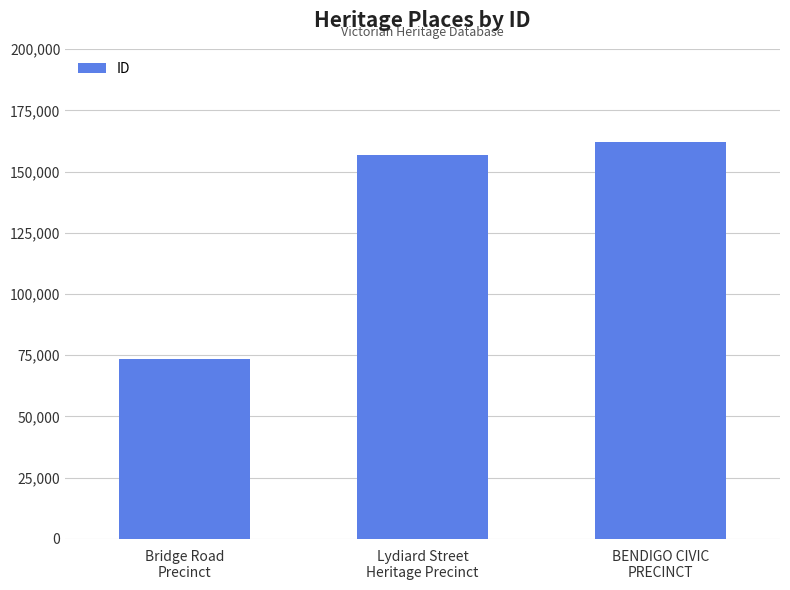

What position from the left is Bridge Road
Precinct?

1